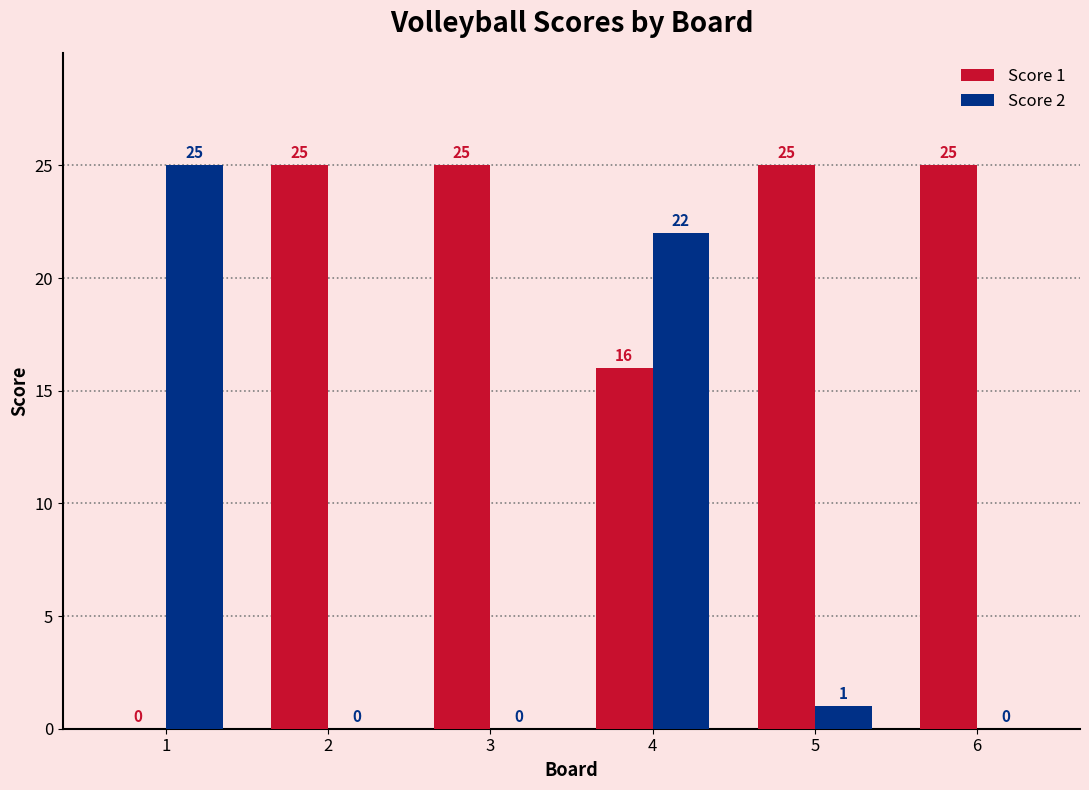

Which series changed the most between 1 and 5?

Score 1